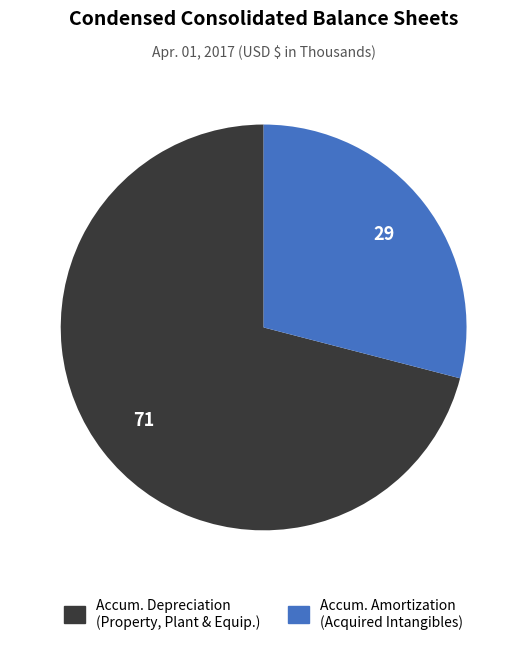

Is there any slice that represents more than half of the pie?

Yes